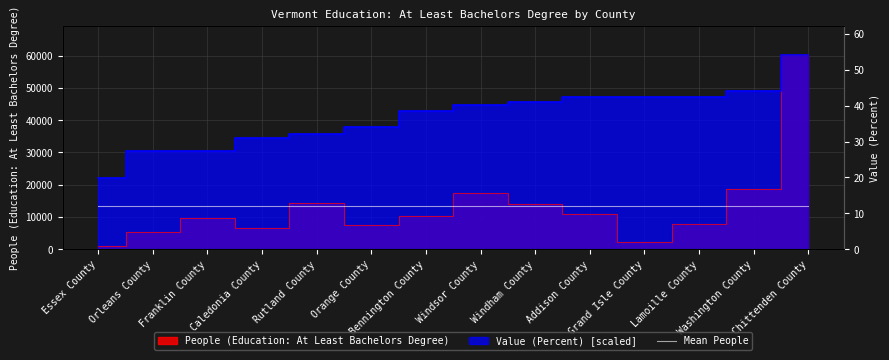

Reading left to right, what are all the values shown in this chart?

People (Education: At Least Bachelors Degree): Essex County=907.0	Orleans County=5460.0	Franklin County=9526.0	Caledonia County=6722.0	Rutland County=14213.0	Orange County=7401.0	Bennington County=10233.0	Windsor County=17363.0	Windham County=13888.0	Addison County=10981.0	Grand Isle County=2323.0	Lamoille County=7745.0	Washington County=18765.0	Chittenden County=60163.0
Value (Percent): Essex County=22130.2	Orleans County=30359.5	Franklin County=30359.5	Caledonia County=34363.0	Rutland County=35697.5	Orange County=38032.8	Bennington County=42814.7	Windsor County=44705.2	Windham County=45483.7	Addison County=47040.6	Grand Isle County=47151.8	Lamoille County=47263.0	Washington County=48931.1	Chittenden County=60163.0